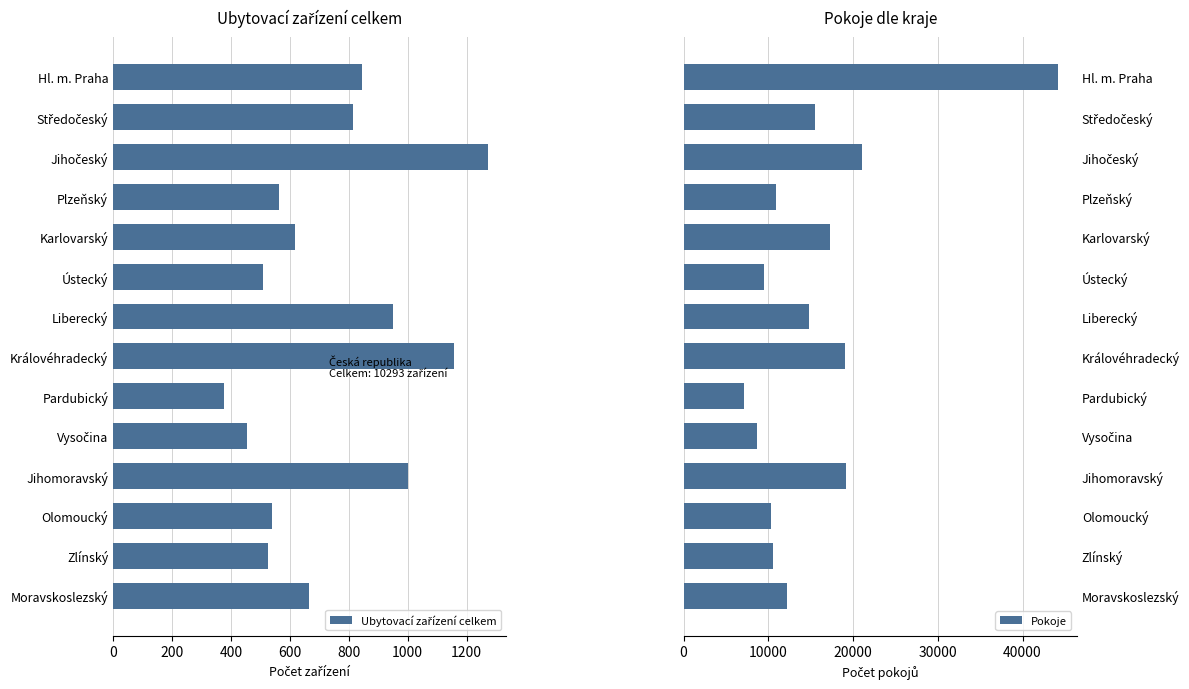

Are the bars grouped side by side (vs. stacked)?

Yes